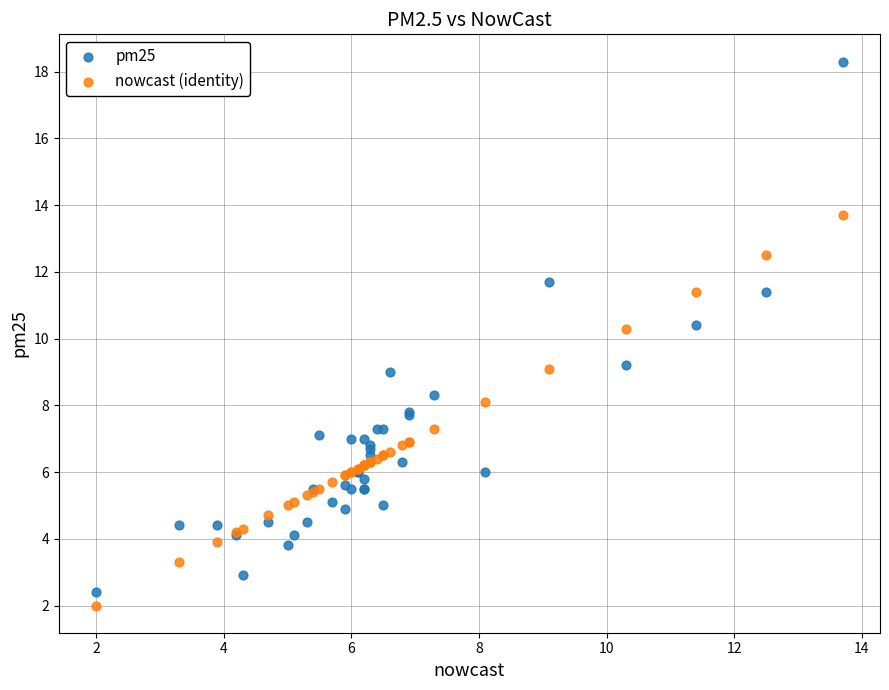

Which series reaches the maximum Y coordinate?

pm25